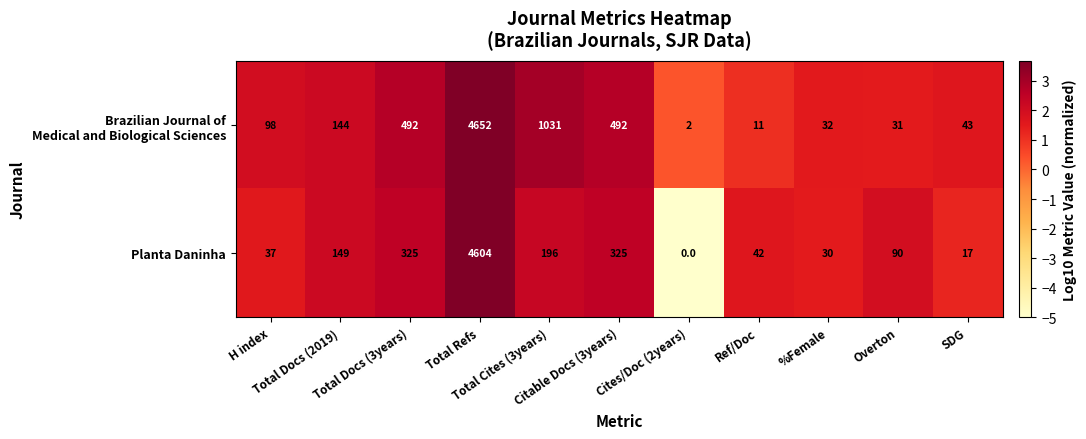

What is the difference between the maximum and second lowest values in the Planta Daninha series?

4587